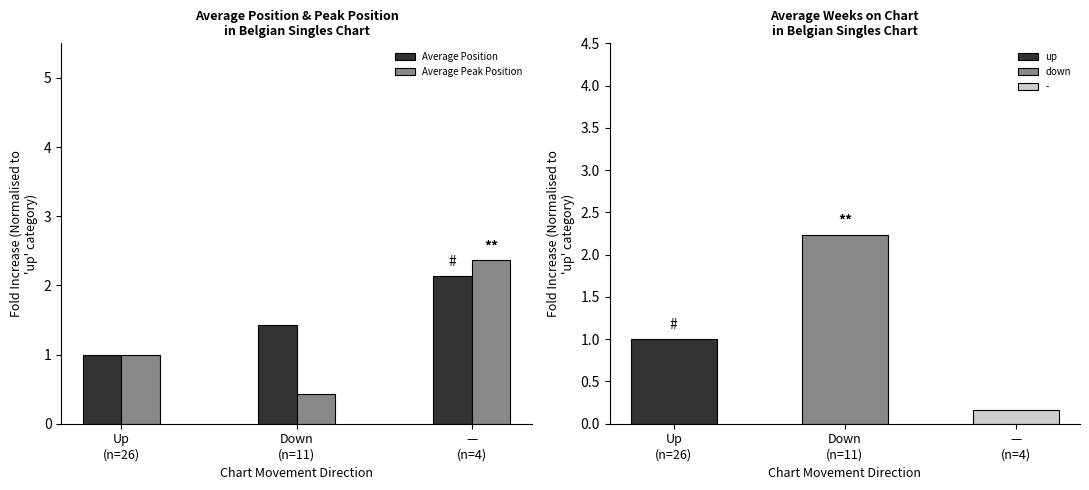

What is the minimum value for Average Position?

1.0